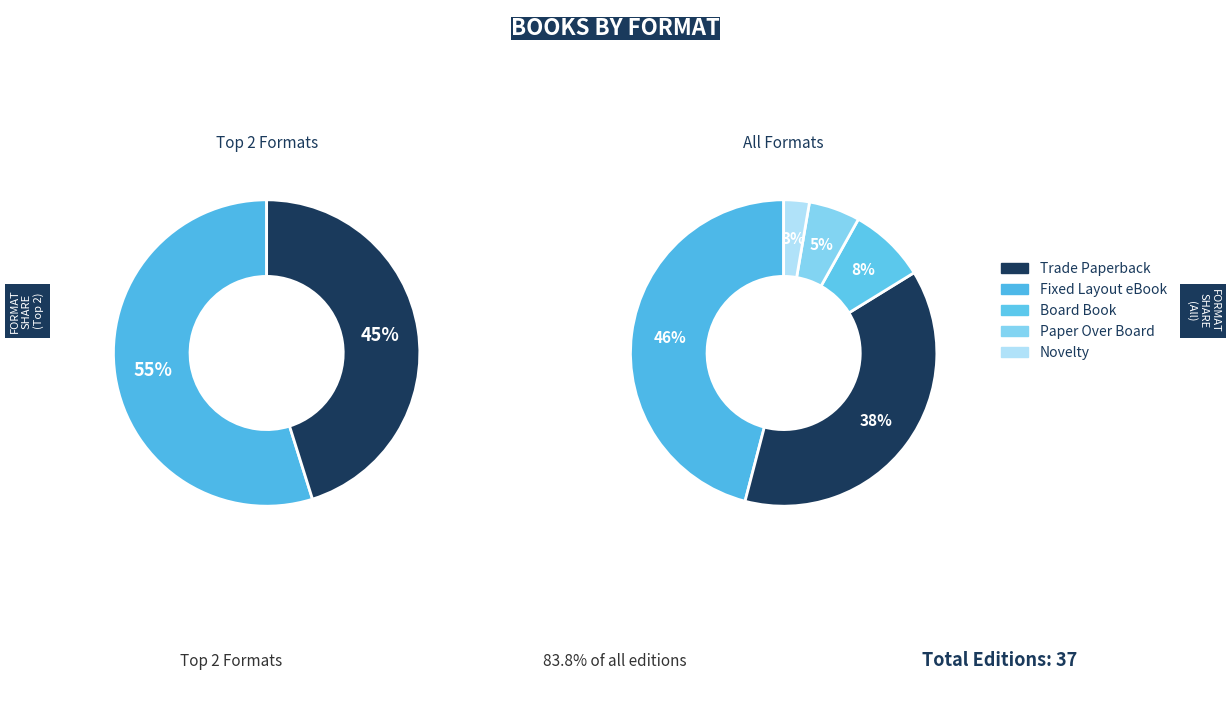

Rank the categories by value from lowest to highest.

Novelty, Paper Over Board, Board Book, Trade Paperback, Fixed Layout eBook